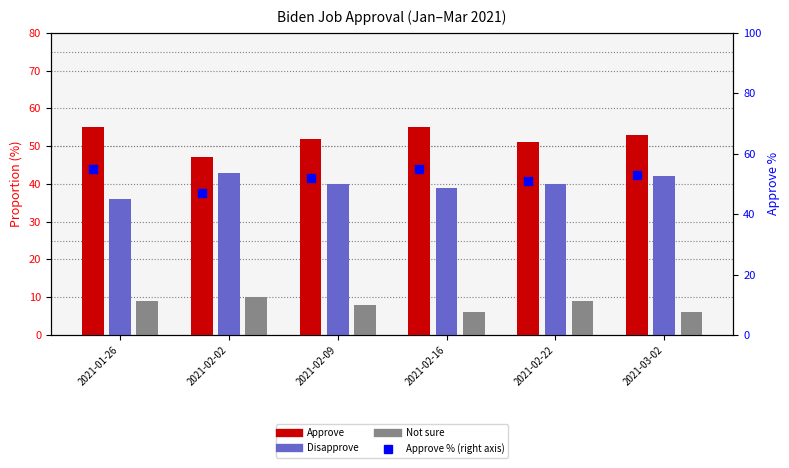

At which category is the sum across all series the highest?

2021-01-26